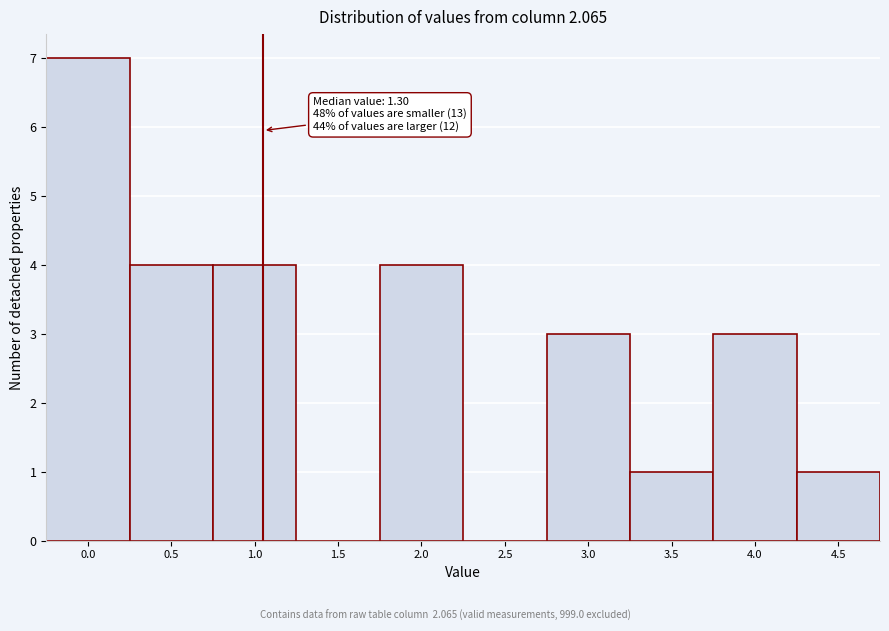

Reading left to right, list all the values displayed in this chart.

0.0=7	0.5=4	1.0=4	1.5=0	2.0=4	2.5=0	3.0=3	3.5=1	4.0=3	4.5=1